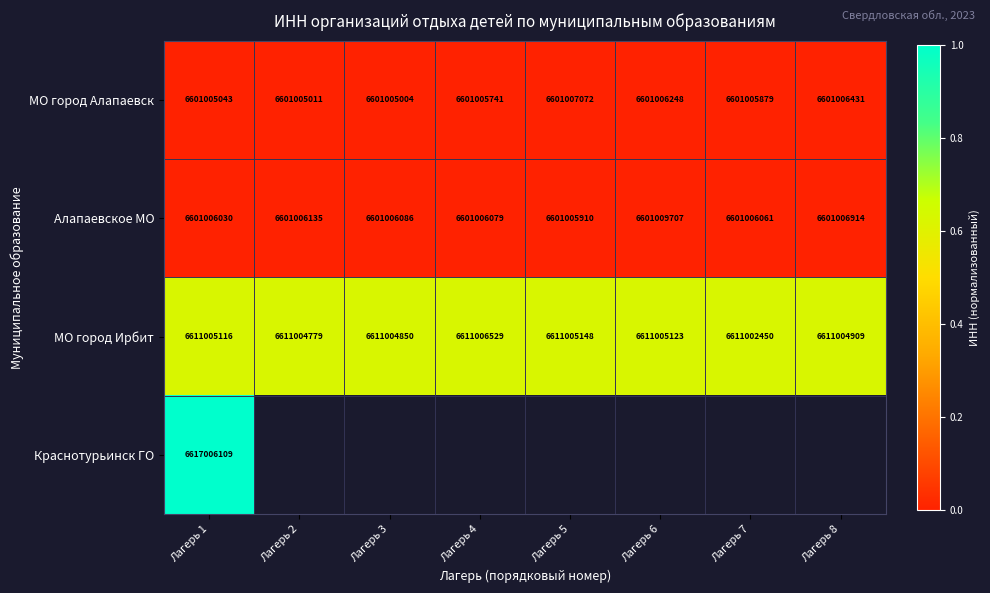

What is the difference between the highest and lowest values at Лагерь 1?

16001066